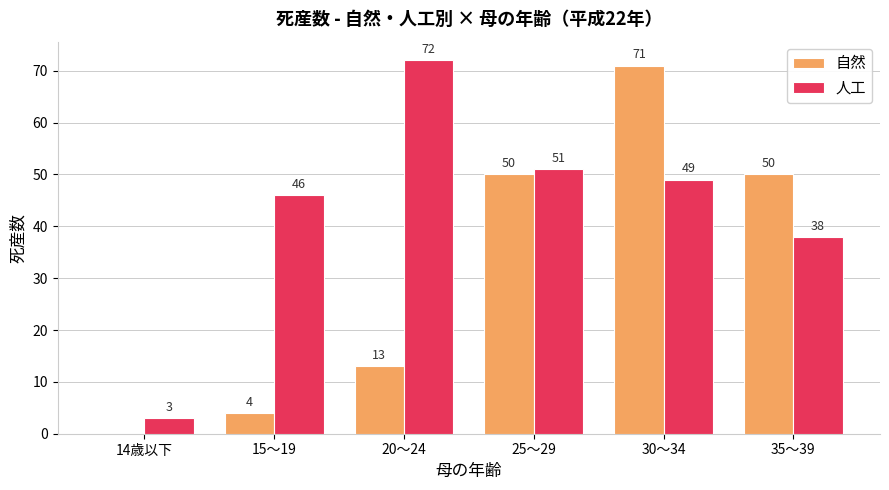

What is the approximate value of 自然 at 15～19?

4